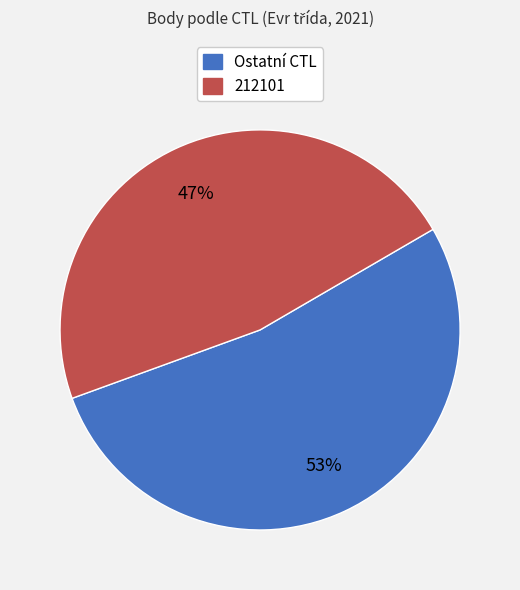

Does any single category account for the majority?

Yes